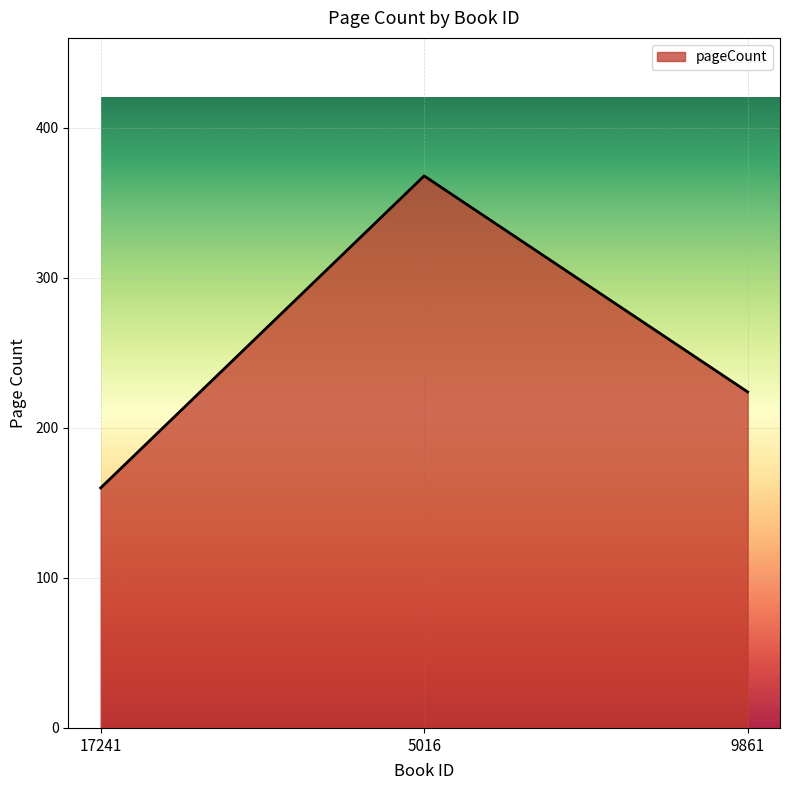

What is the sum of all values?

752